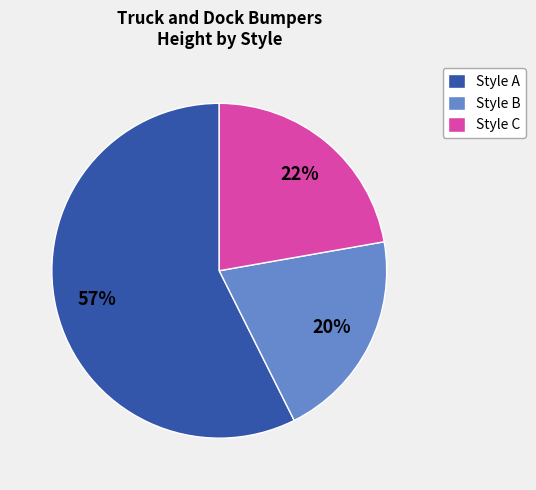

Is it true that Style B is 31% of the pie?

False